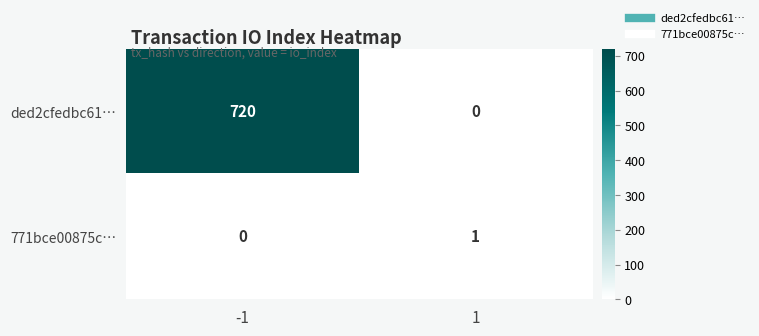

List the series in order of their overall mean, lowest first.

771bce00875c…, ded2cfedbc61…